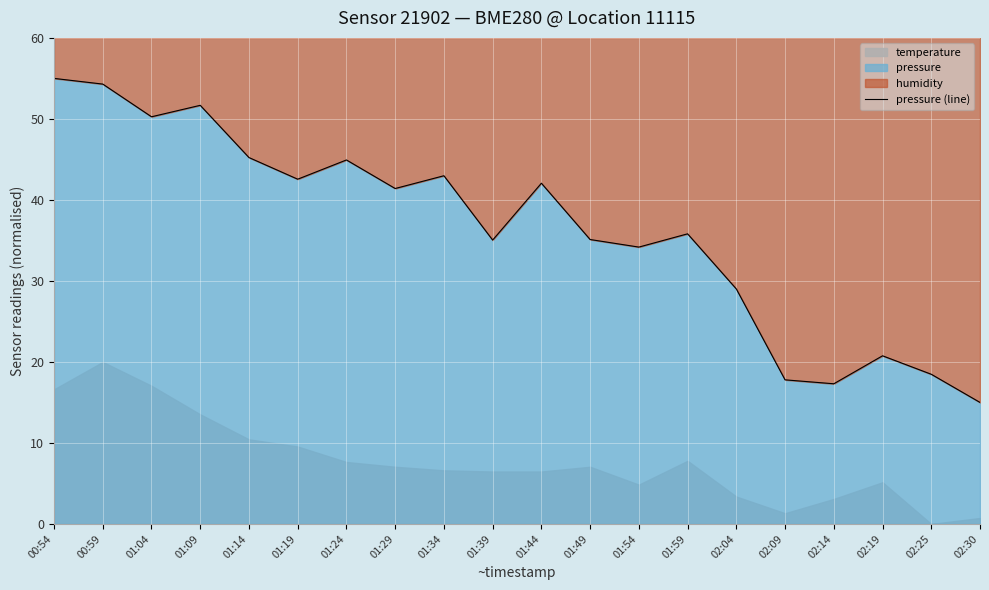

What is the smallest value displayed?

15.0